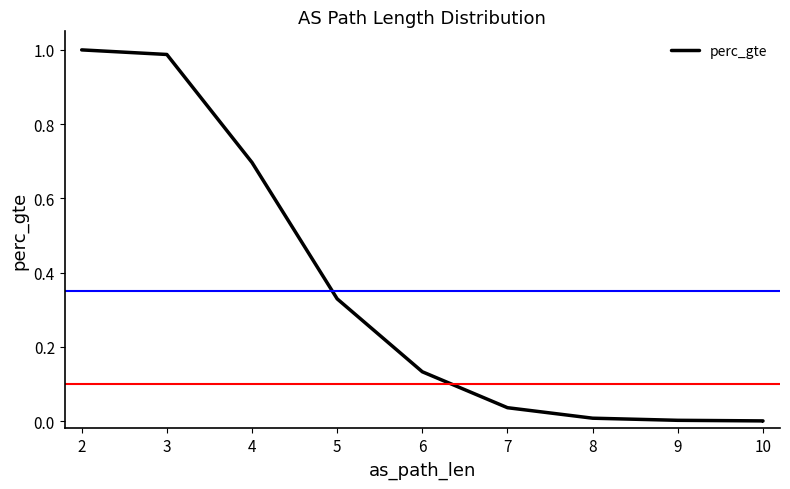

How many distinct data groups are displayed?

1